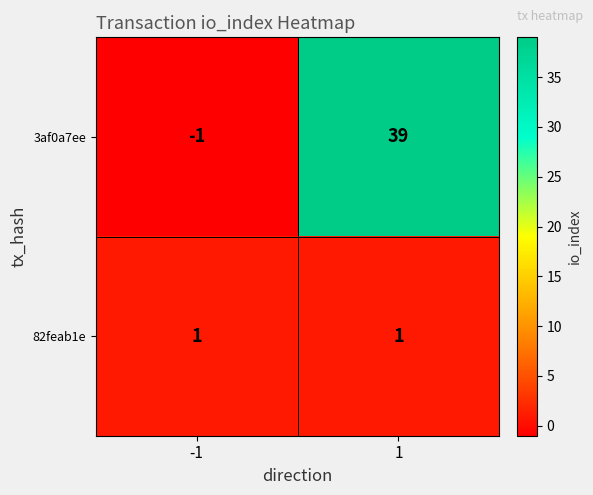

The value of 82feab1e at -1 is 1. True or false?

True